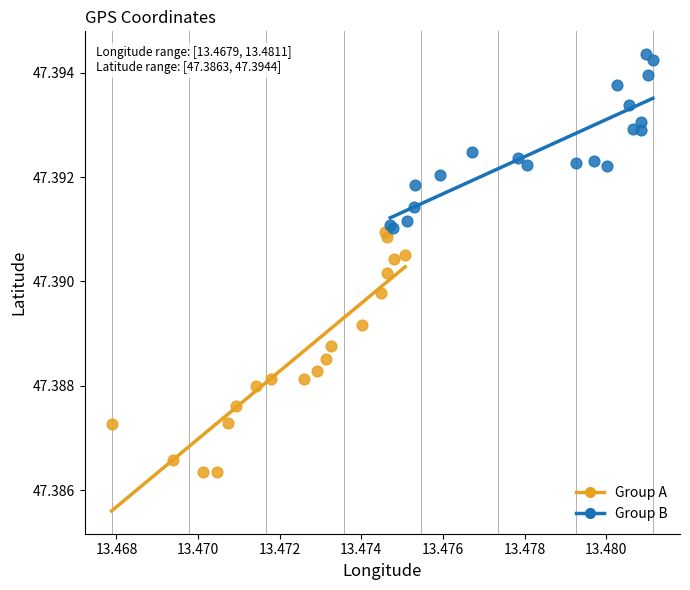

Which series reaches the minimum Y coordinate?

Group A